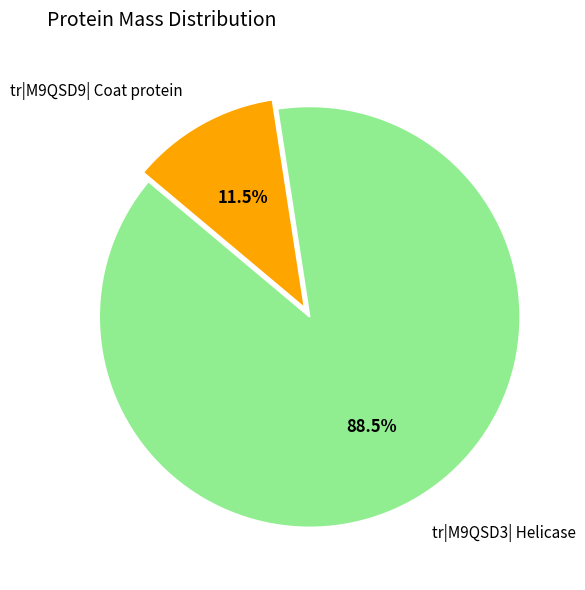

Do tr|M9QSD9| Coat protein and tr|M9QSD3| Helicase together represent more than half of the pie?

Yes